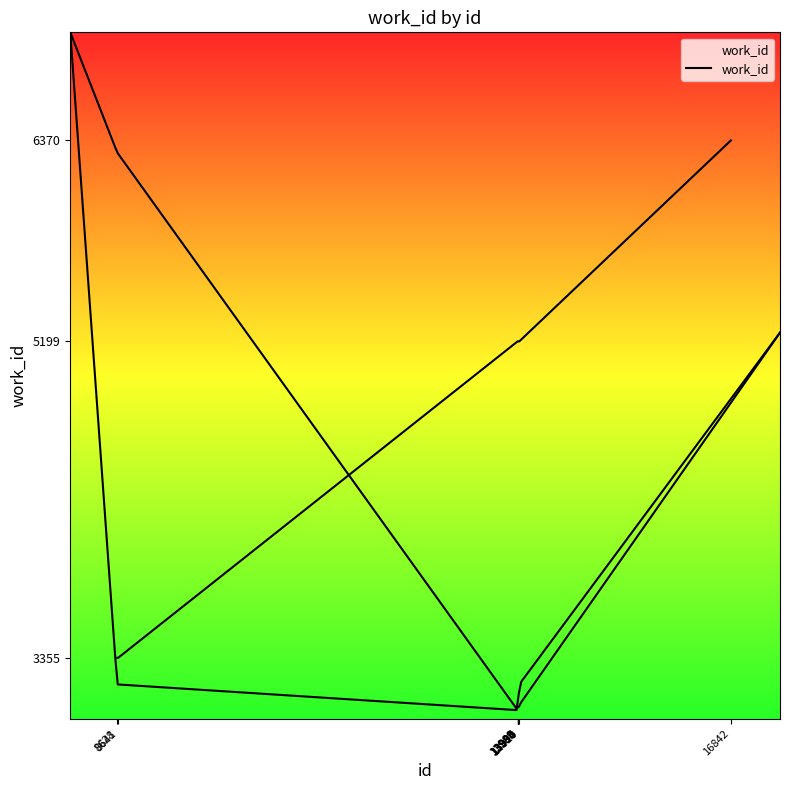

True or false: the data shows 2233 at 13995.

False